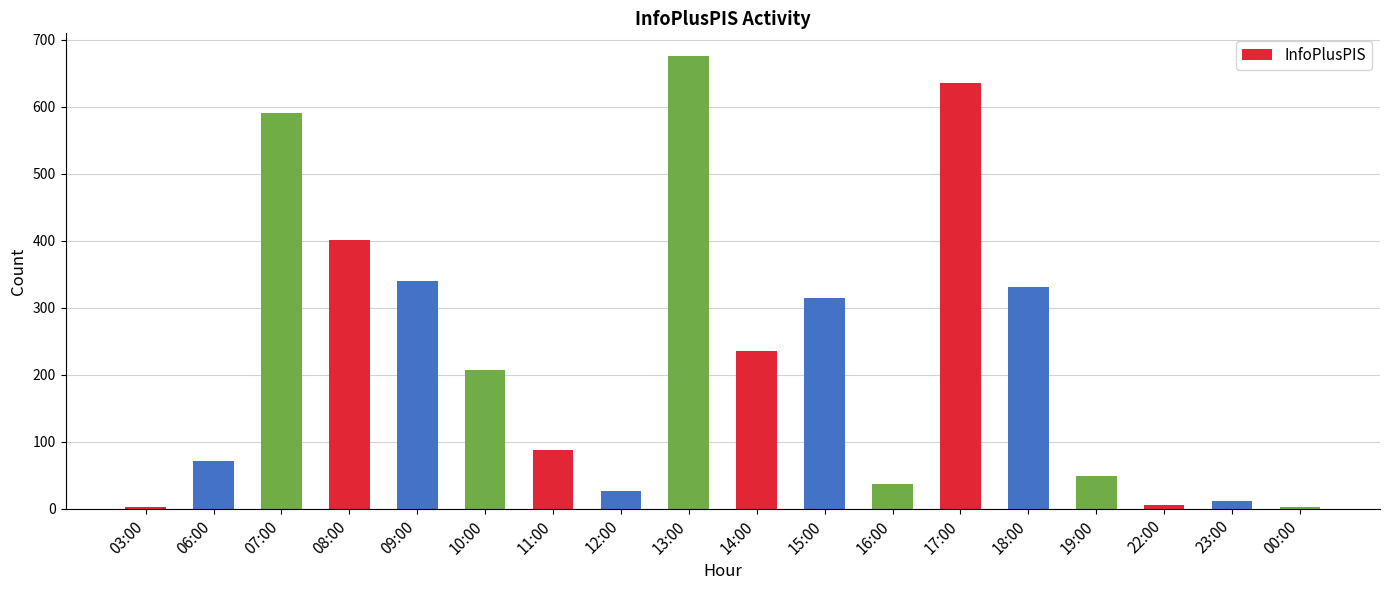

Which category has the highest value across all series?

13:00